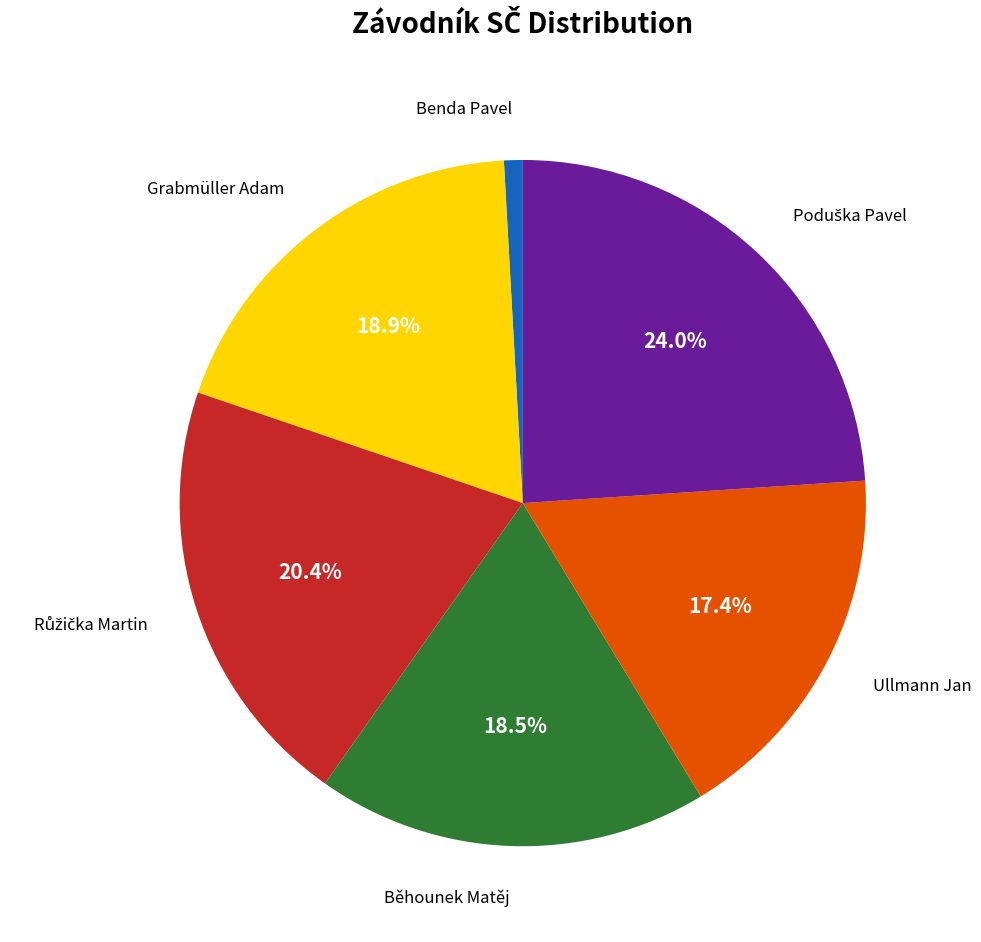

How many slices are in this pie chart?

6